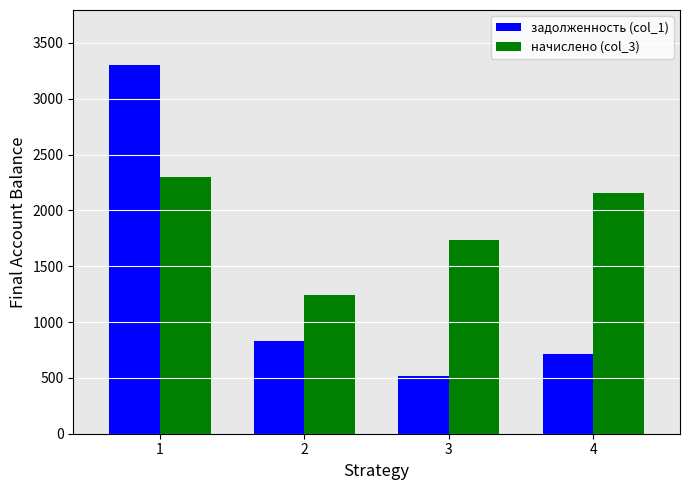

True or false: задолженность (col_1) has a value of 240.8 at 3.

False